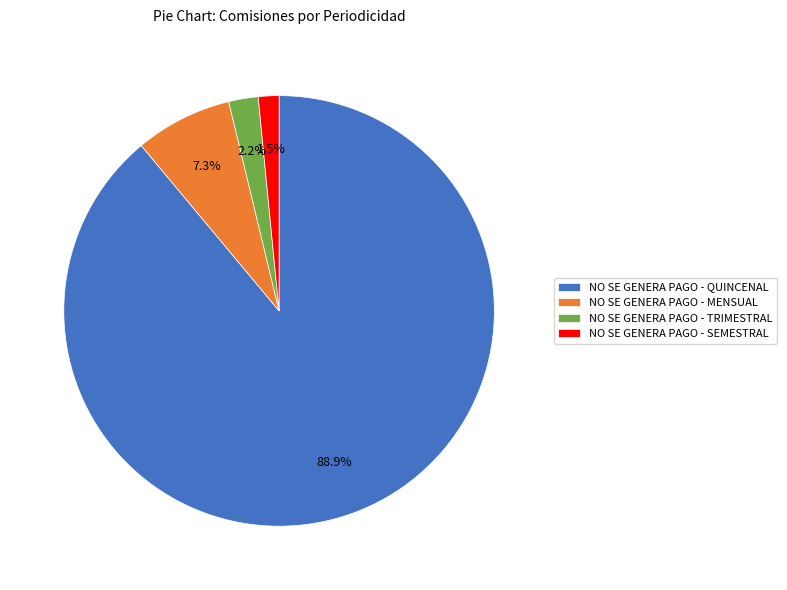

Is there any slice that represents more than half of the pie?

Yes